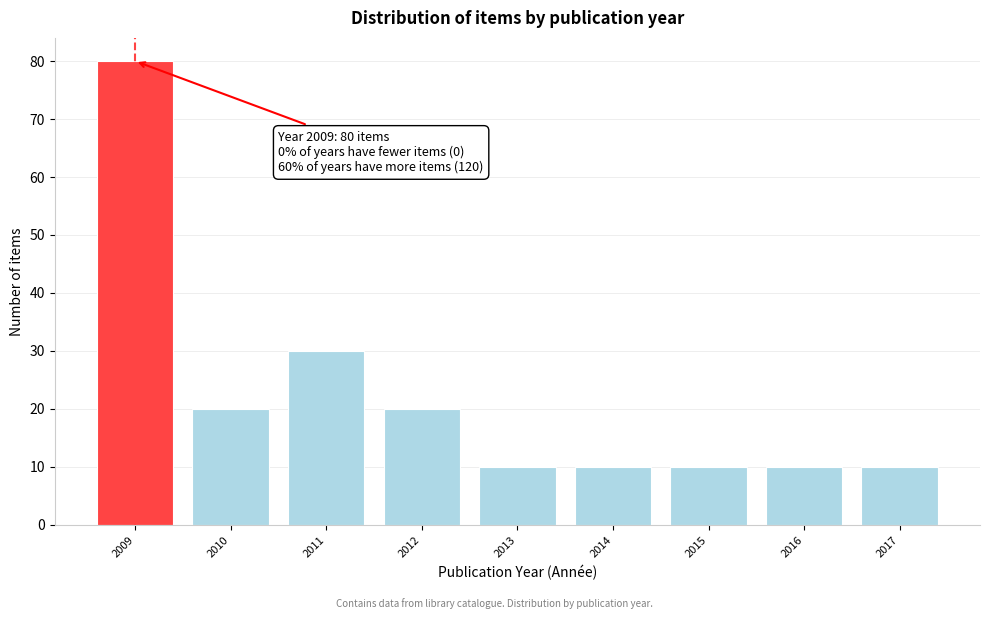

Reading left to right, list all the values displayed in this chart.

2009=80	2010=20	2011=30	2012=20	2013=10	2014=10	2015=10	2016=10	2017=10